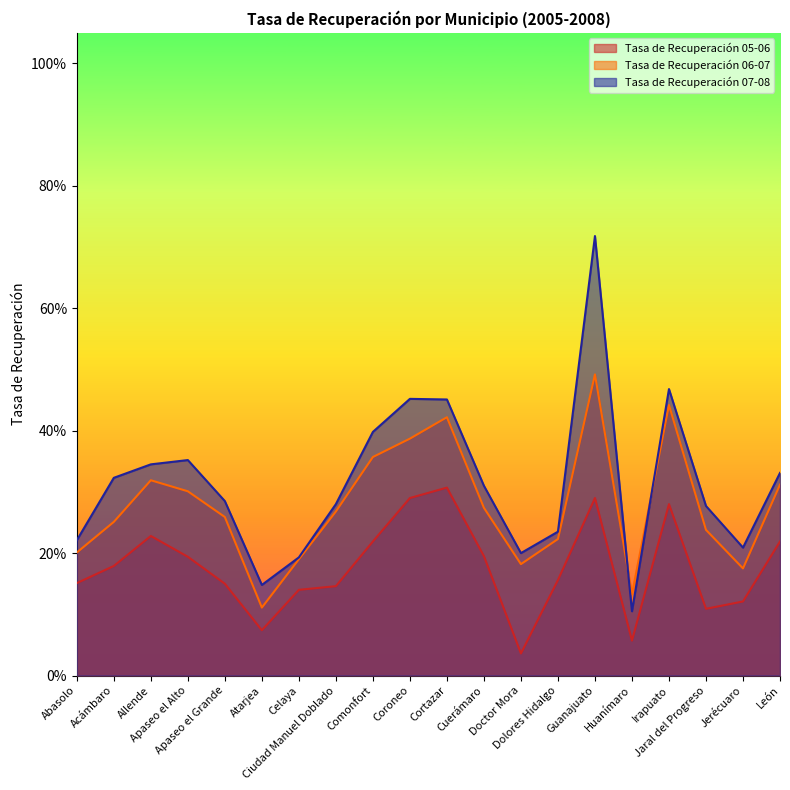

Which series ends up on top after the final intersection of Tasa de Recuperación 06-07 and Tasa de Recuperación 07-08?

Tasa de Recuperación 07-08